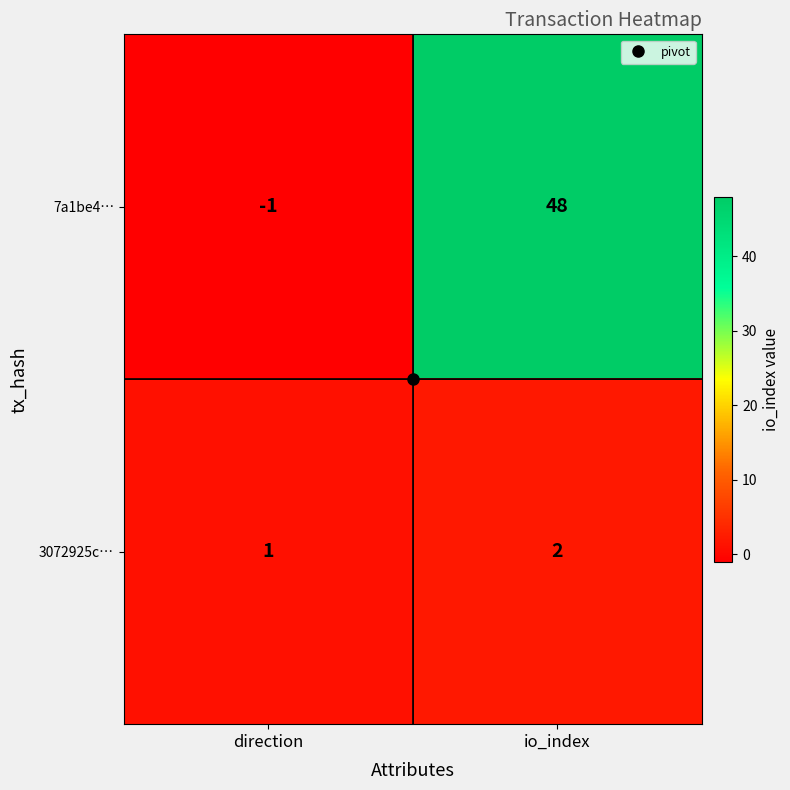

What is the total value across all series at io_index?

50